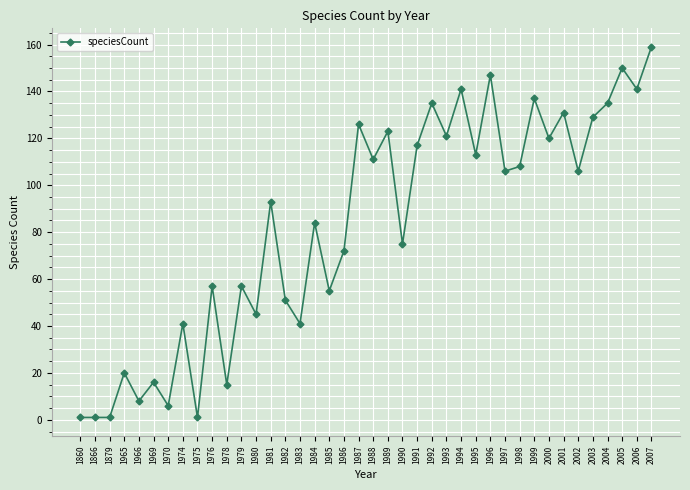

True or false: the data shows 57 at 1979.

True